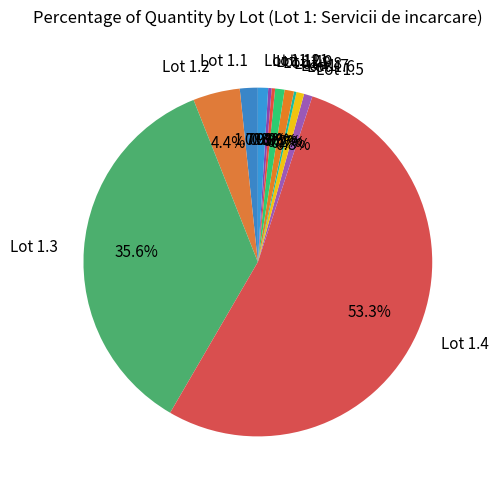

Which slice is the largest?

Lot 1.4